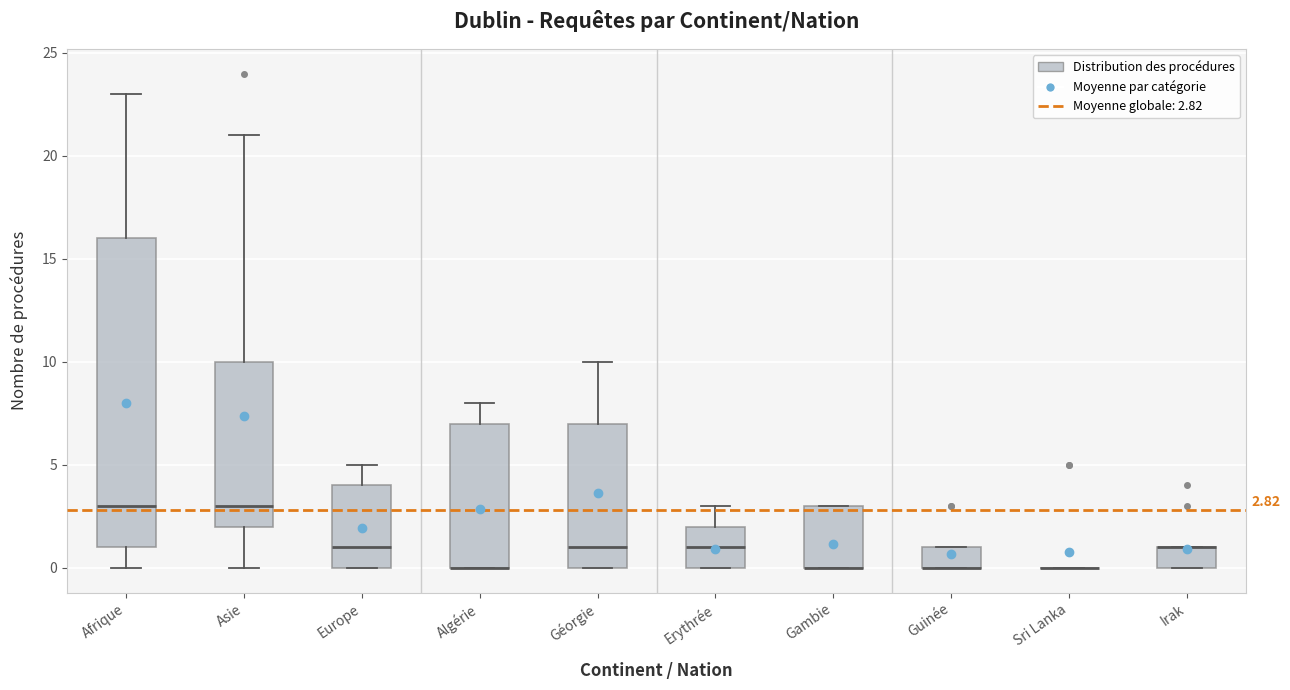

Comparing the boxes themselves (not the whiskers), which one is the tallest?

Afrique